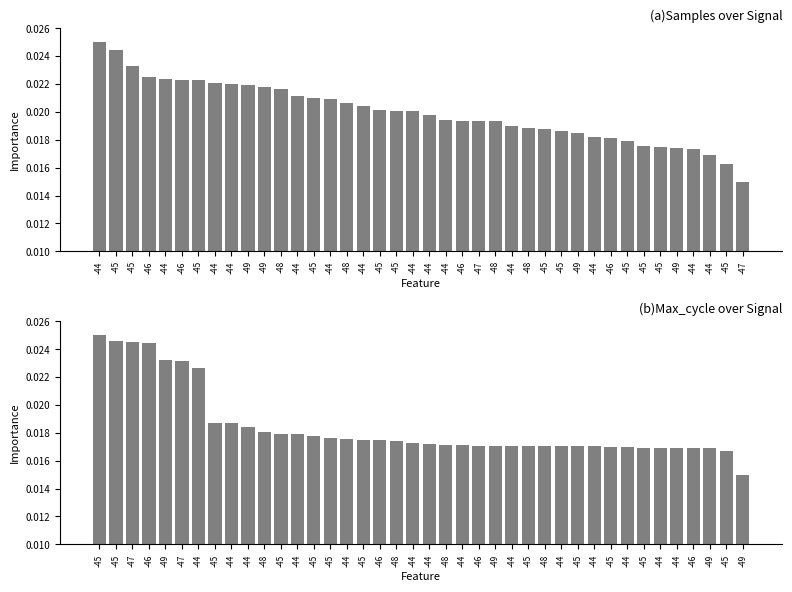

How many bars are there in total?

80